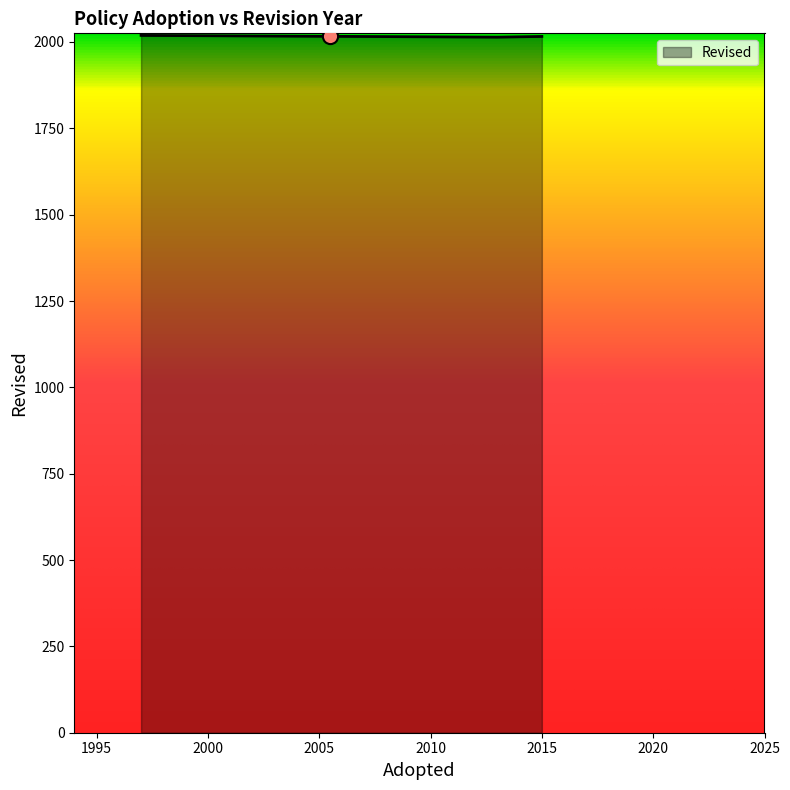

Approximately how many times larger is the value at 2015 compared to 1997?

1.0